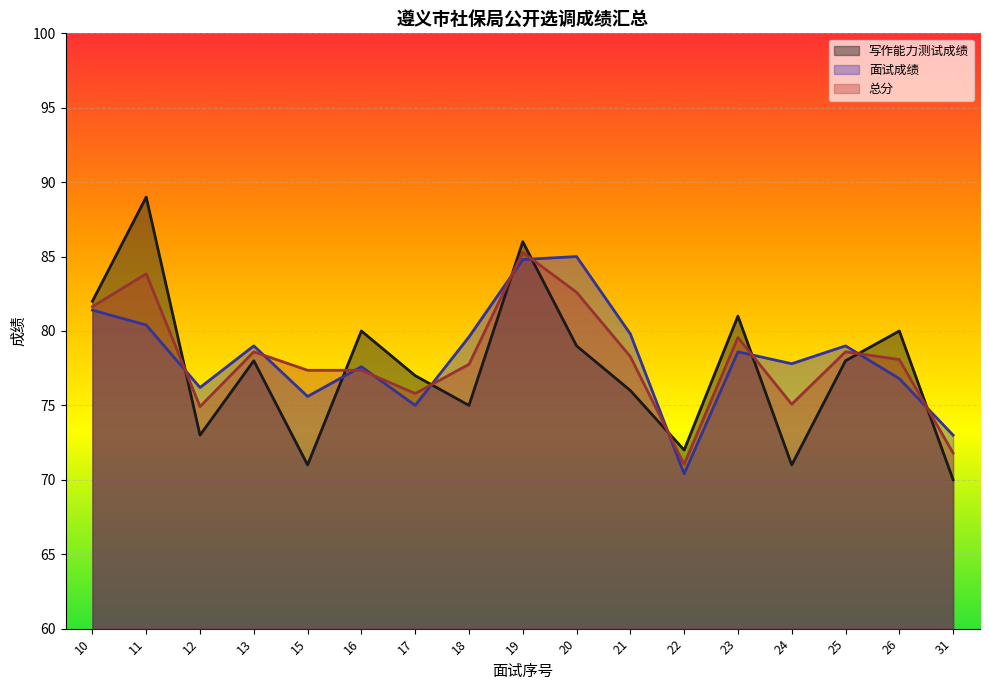

What is the difference between the maximum and minimum values in the 总分 series?

14.2